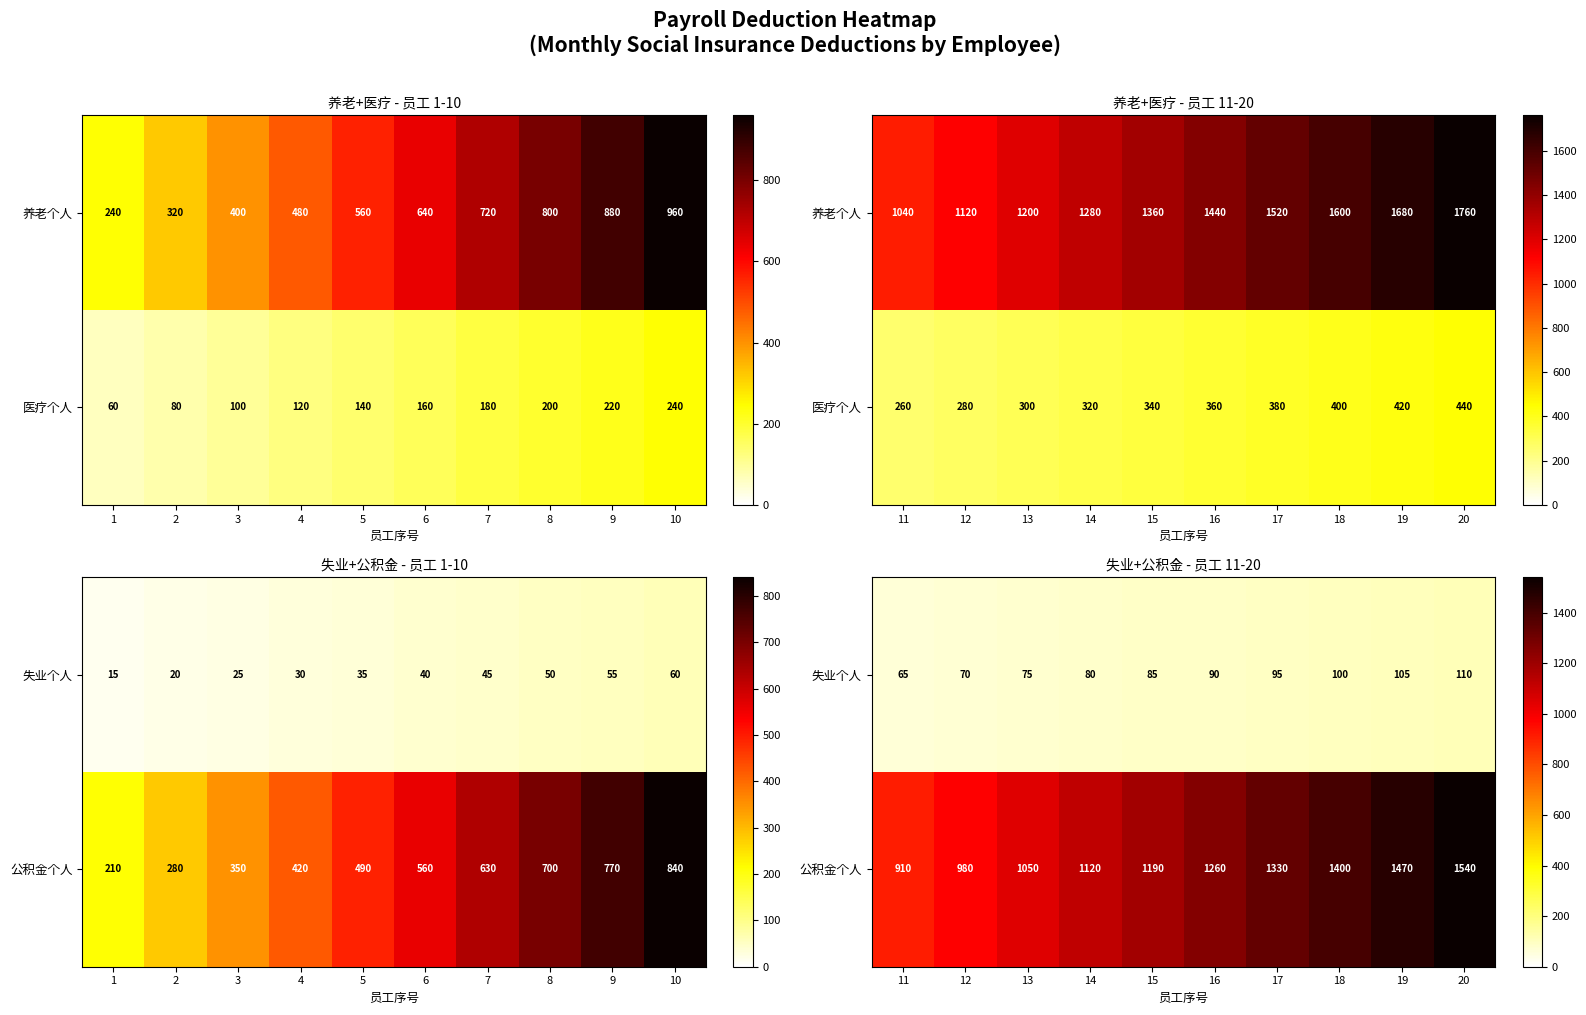

What is the lowest value of the 失业个人 series?

65